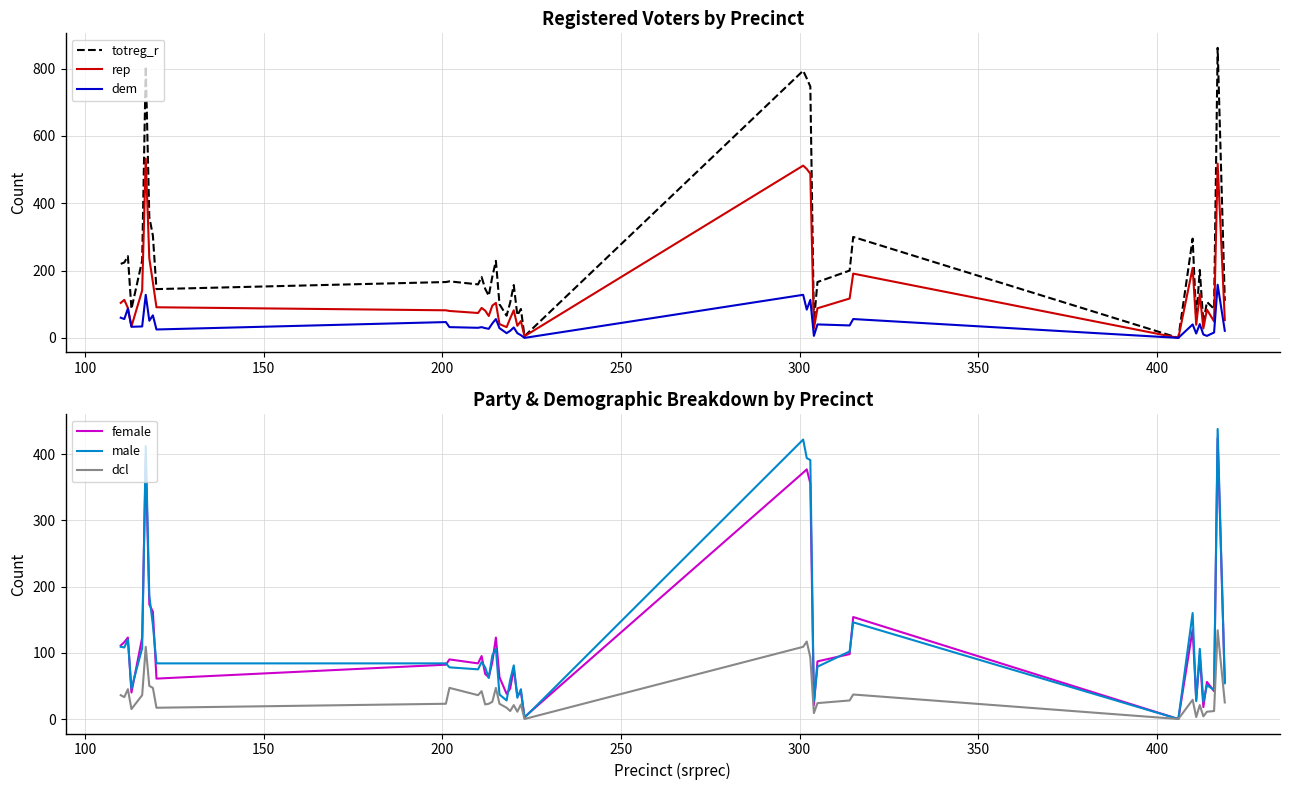

What are all the series names shown in the legend?

totreg_r, rep, dem, female, male, dcl